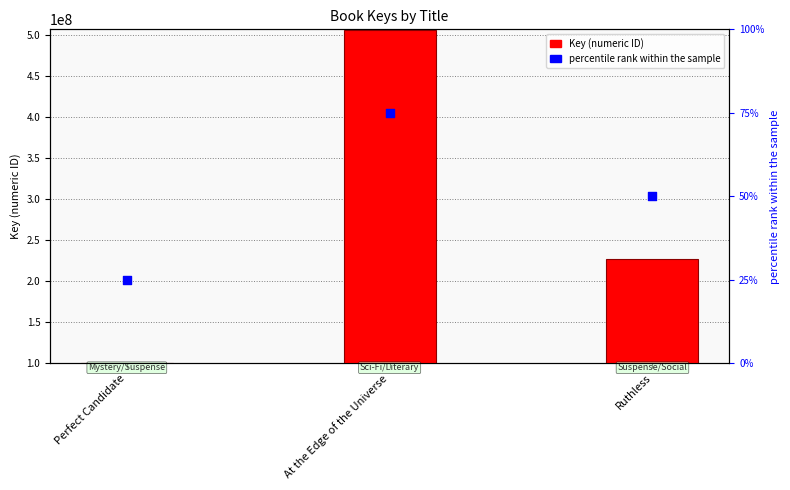

Is the value of percentile rank within the sample at Perfect Candidate greater than the value of Key at At the Edge of the Universe?

No